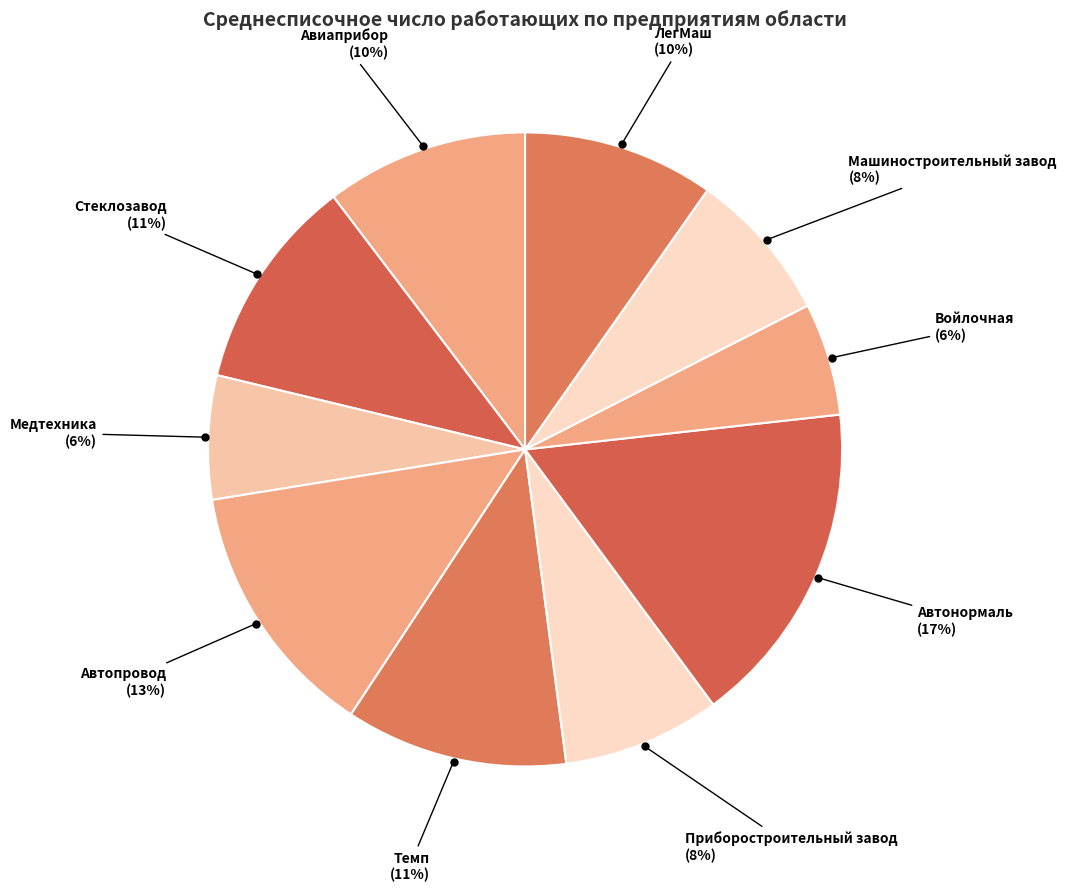

How many segments does this pie chart have?

10